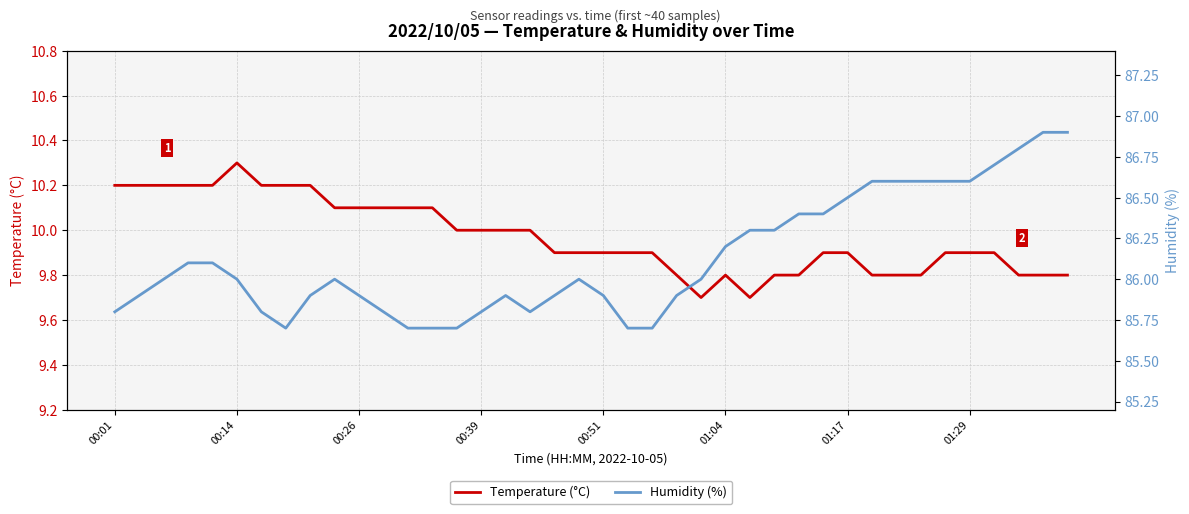

Which category has the highest value in the Temperature (°C) series?

00:14